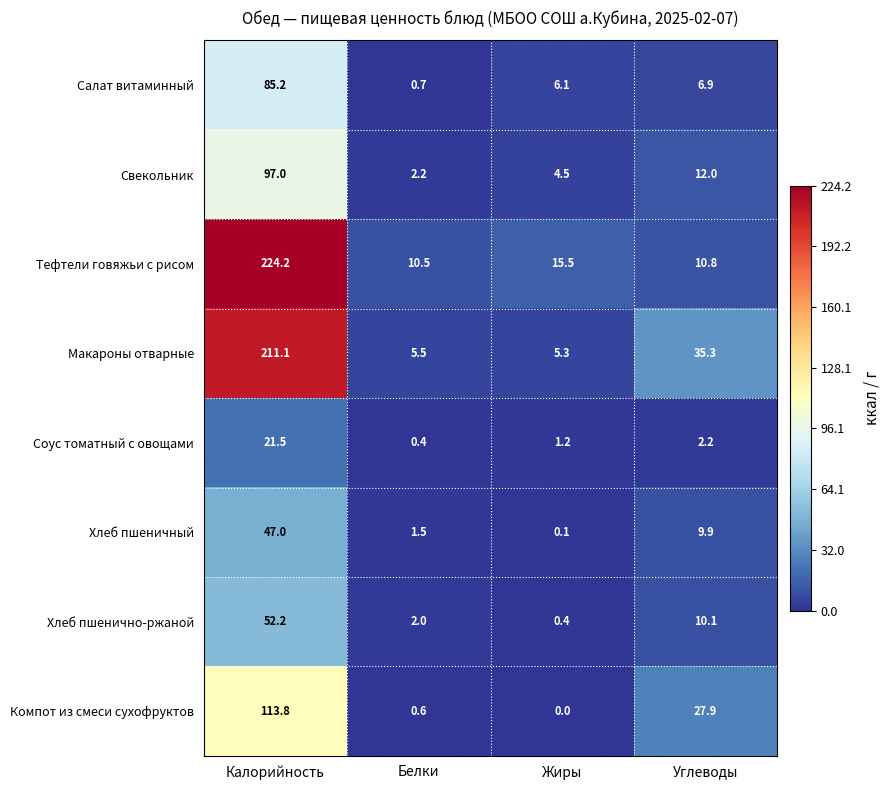

True or false: Хлеб пшенично-ржаной has a value of 10.1 at Углеводы.

True